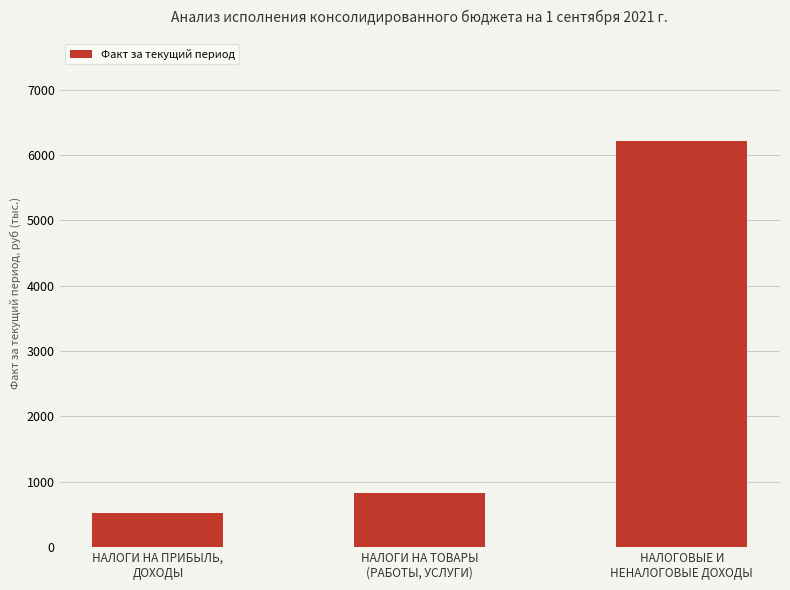

Read the value at НАЛОГИ НА ТОВАРЫ
(РАБОТЫ, УСЛУГИ).

822.5